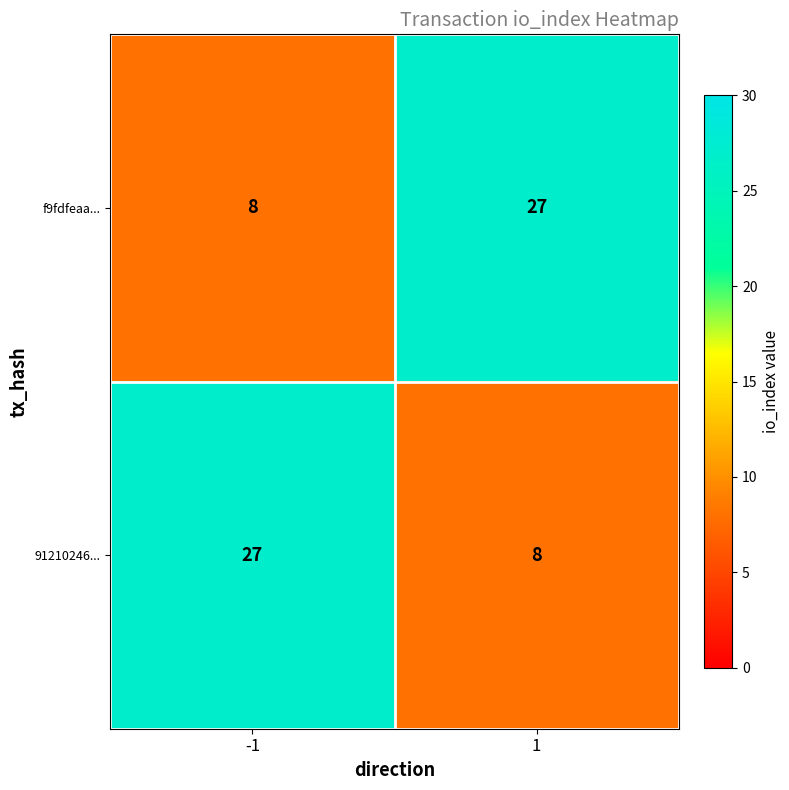

What is the minimum value for f9fdfeaa...?

8